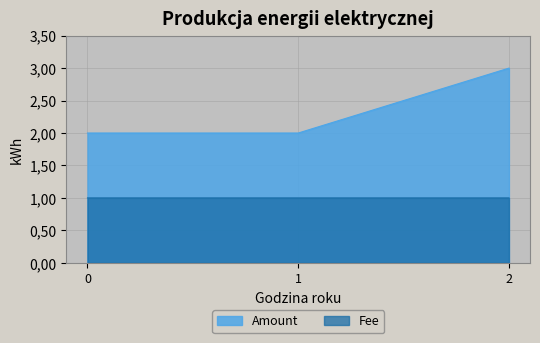

How many lines are shown in the chart?

2